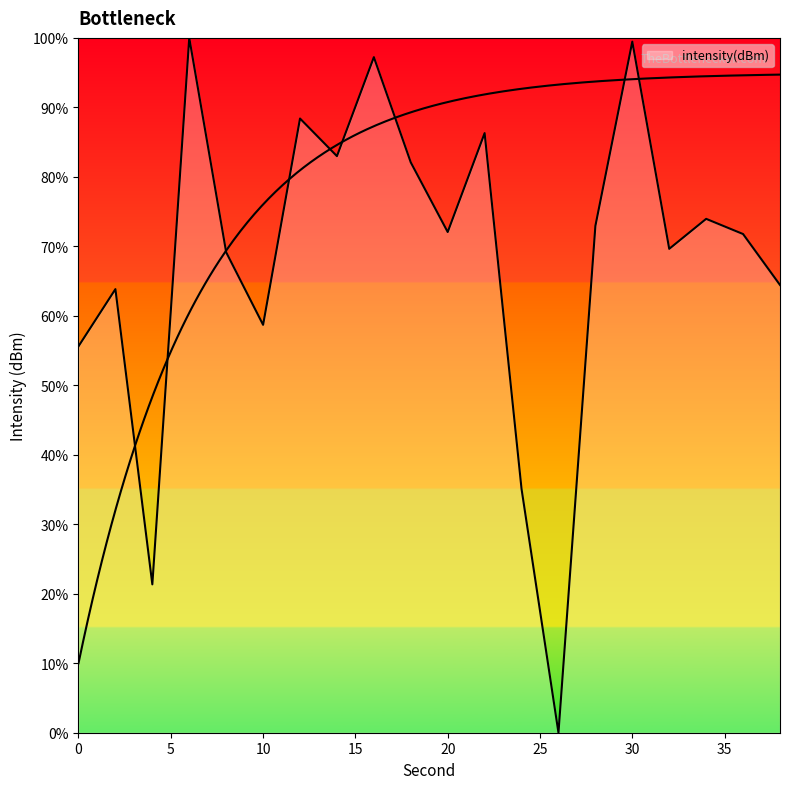

Count the number of values greater than 72.

10